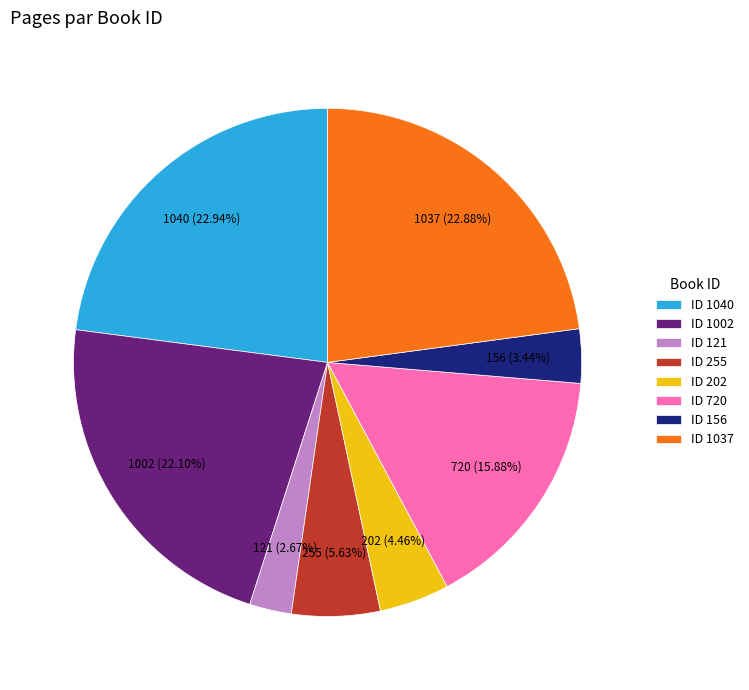

How many segments does this pie chart have?

8